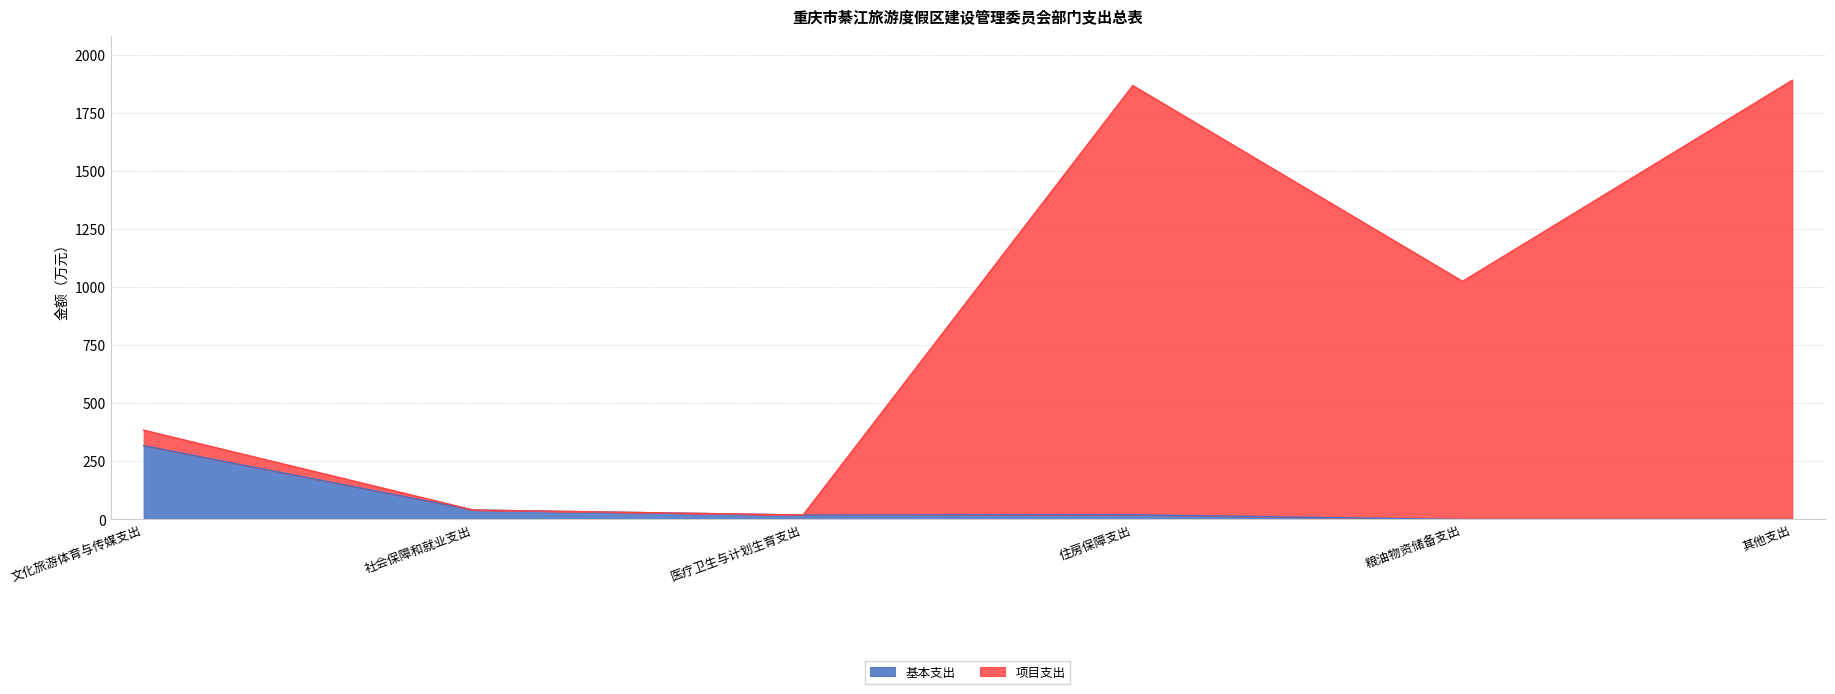

At which label is 基本支出 closest to 159?

社会保障和就业支出